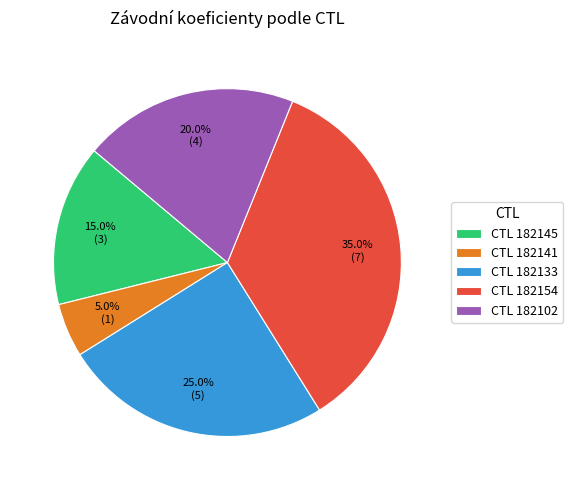

Which slice is the smallest?

CTL 182141